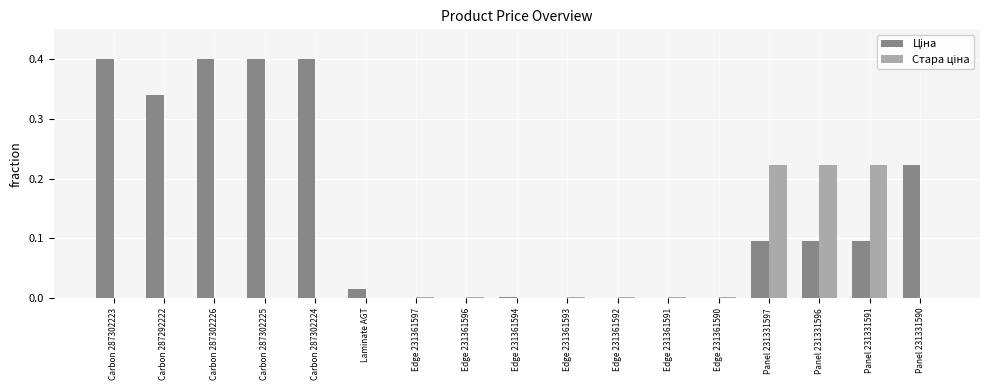

How many series are shown in this chart?

2